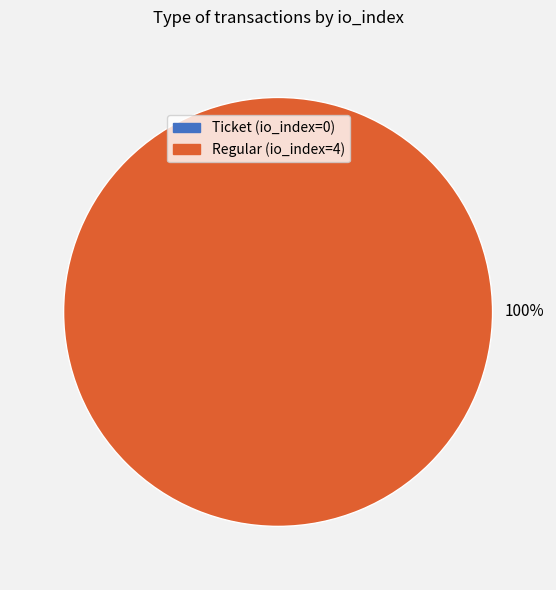

How many segments does this pie chart have?

2